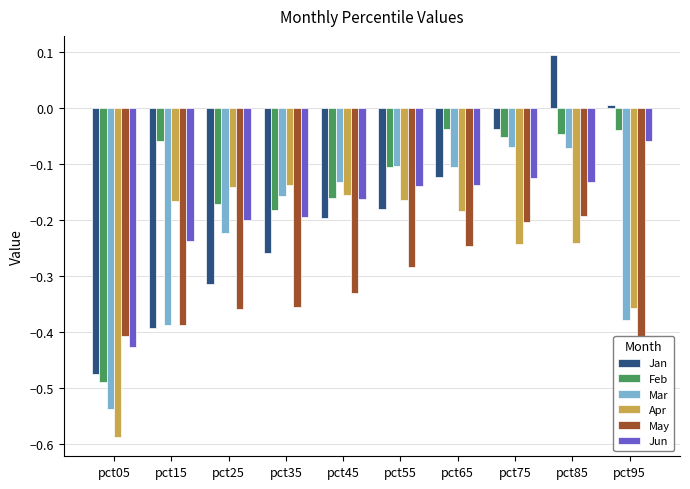

Does the chart contain stacked bars?

No